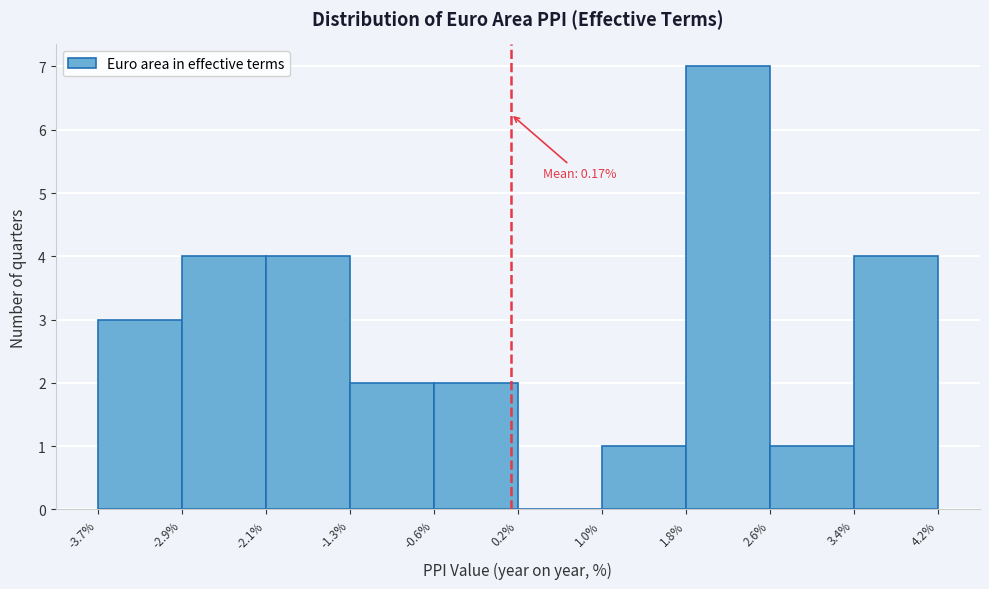

Which range on the x-axis has the tallest bar?

1.8% to 2.6%